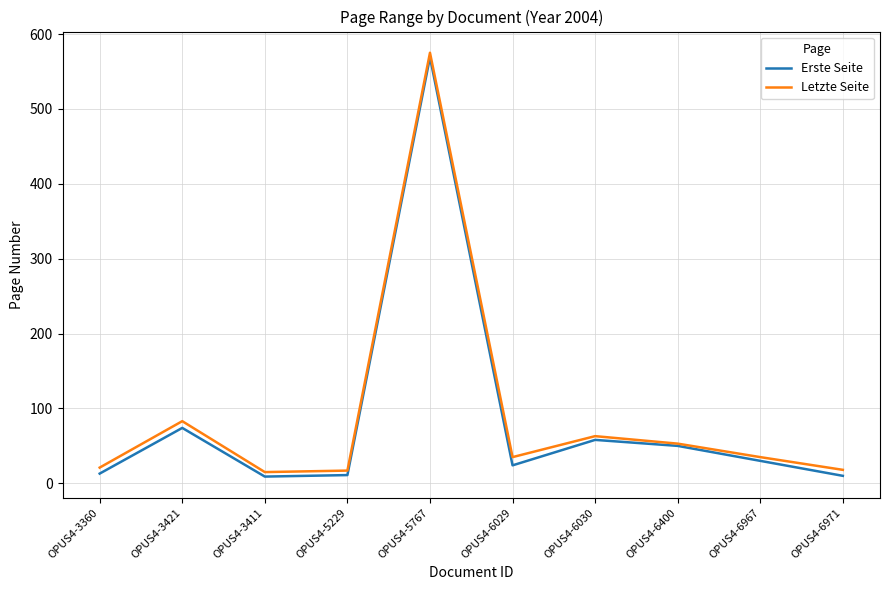

Which series changed the most between OPUS4-3421 and OPUS4-5229?

Letzte Seite